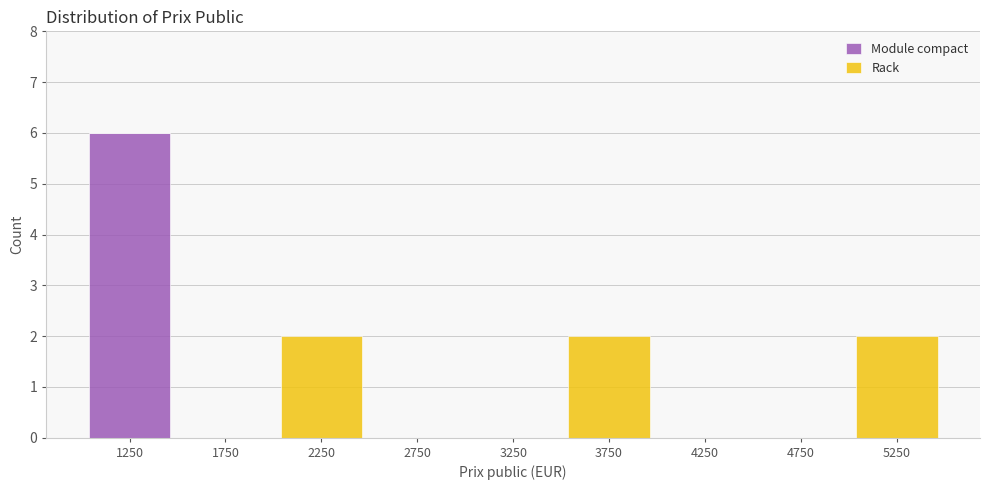

Which range on the x-axis has the tallest stacked bar (by total height)?

1000 to 1500